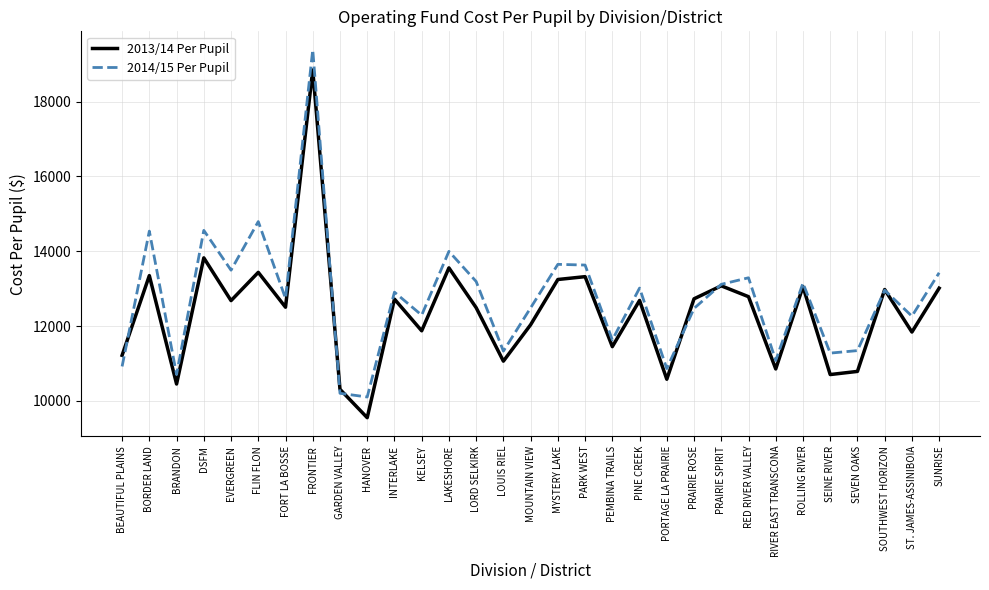

List the series in order of their peak value, highest first.

2014/15 Per Pupil, 2013/14 Per Pupil